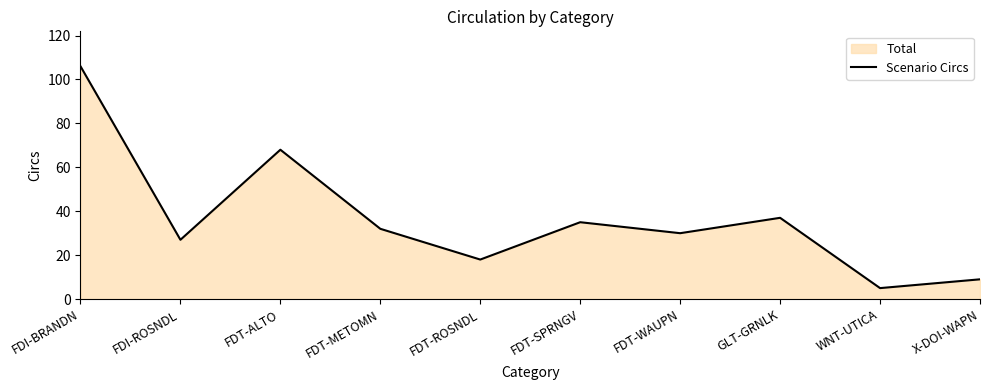

What is the approximate value at FDI-BRANDN, to the nearest 10?

110